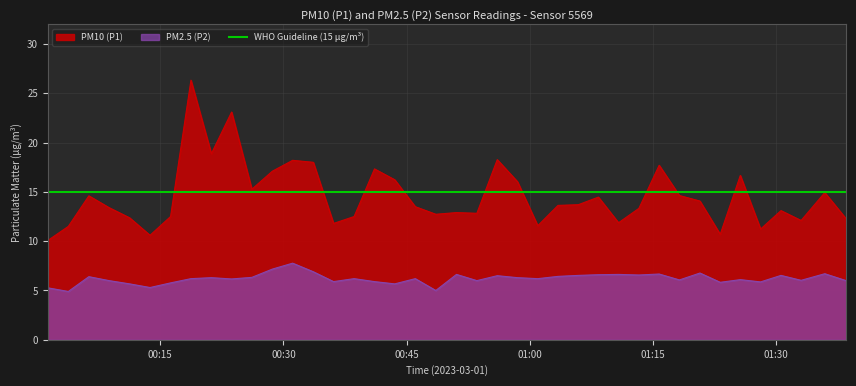

What is the lowest value of the PM2.5 (P2) series?

4.9